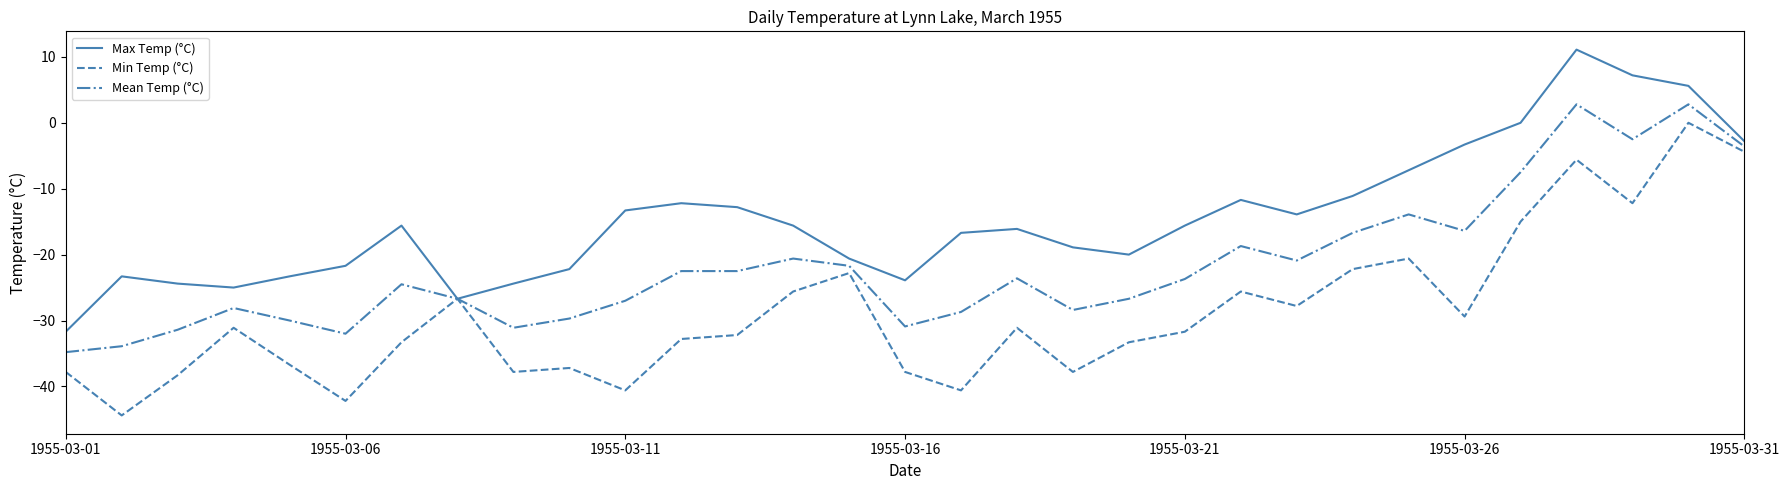

What is the average value of the Min Temp (°C) series?

-28.9